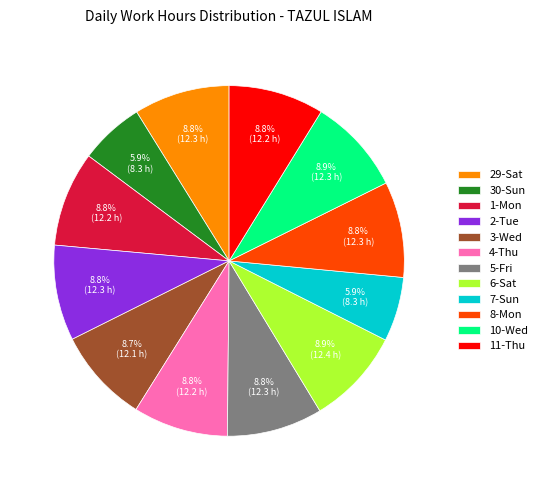

What percentage is the 7-Sun slice, to the nearest percent?

6%